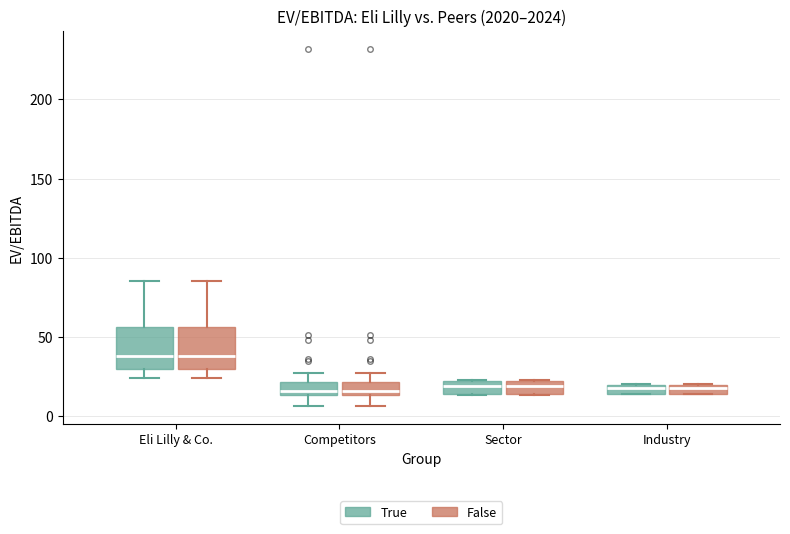

Where is the lower edge of the box for Sector (False) on the y-axis? The values are not printed on the chart, so give them approximately, as read against the axis.

15